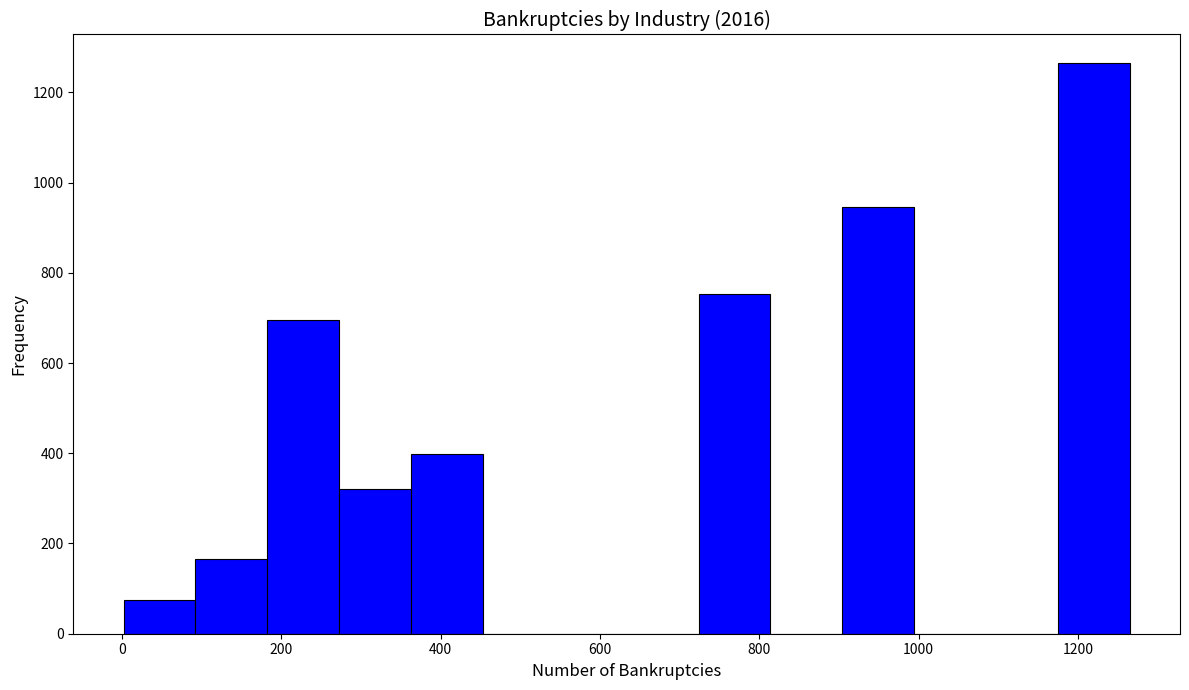

Reading left to right, list every bar in this chart as the range it spans on the x-axis followed by its height. Neither the bar edges nor the heights are printed on the chart, so give them approximately, as read against the axes.

0 to 100: 80
100 to 180: 160
180 to 280: 700
280 to 360: 320
360 to 460: 400
460 to 540: 0
540 to 640: 0
640 to 720: 0
720 to 820: 760
820 to 900: 0
900 to 1000: 940
1000 to 1080: 0
1080 to 1180: 0
1180 to 1260: 1260